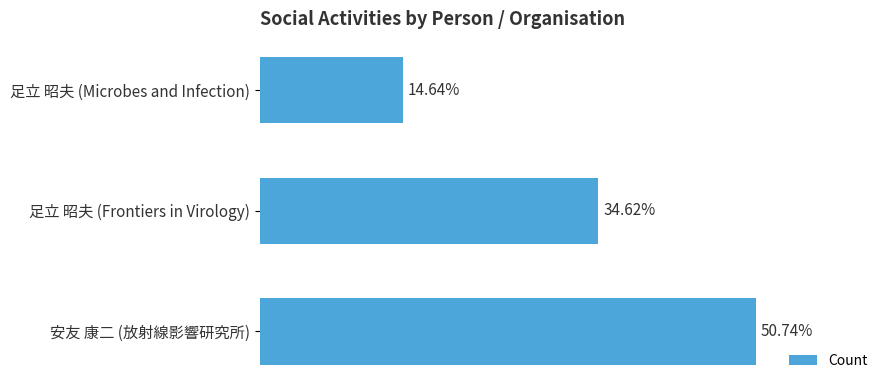

Which label corresponds to the smallest value in the chart?

足立 昭夫 (Microbes and Infection)